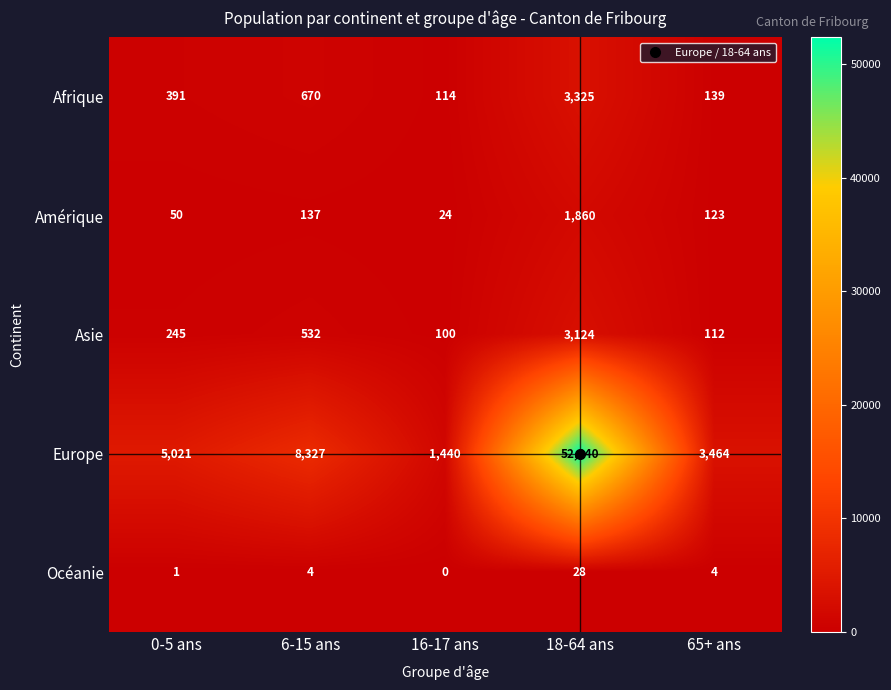

At how many categories does at least one series exceed 18975?

1